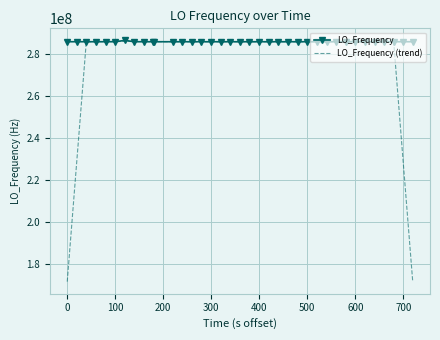

Rank the series by their average value, from highest to lowest.

LO_Frequency, LO_Frequency (trend)